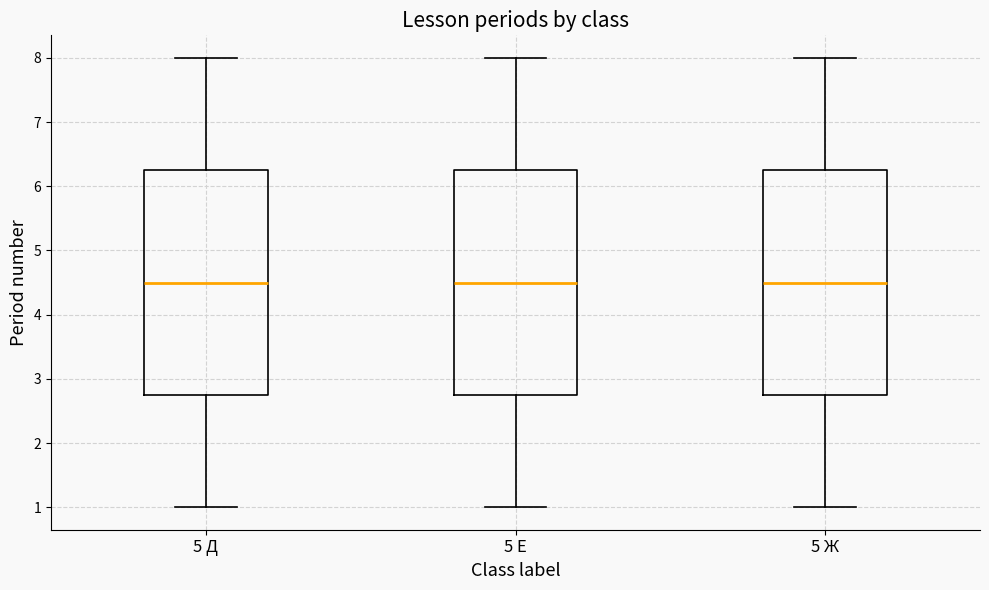

Where is the upper edge of the box for 5 Ж on the y-axis? The values are not printed on the chart, so give them approximately, as read against the axis.

6.3